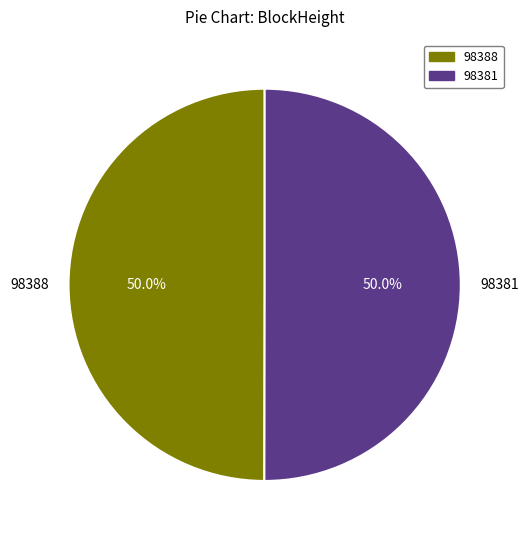

Approximately how many times larger is the value at 98381 compared to 98388?

1.0